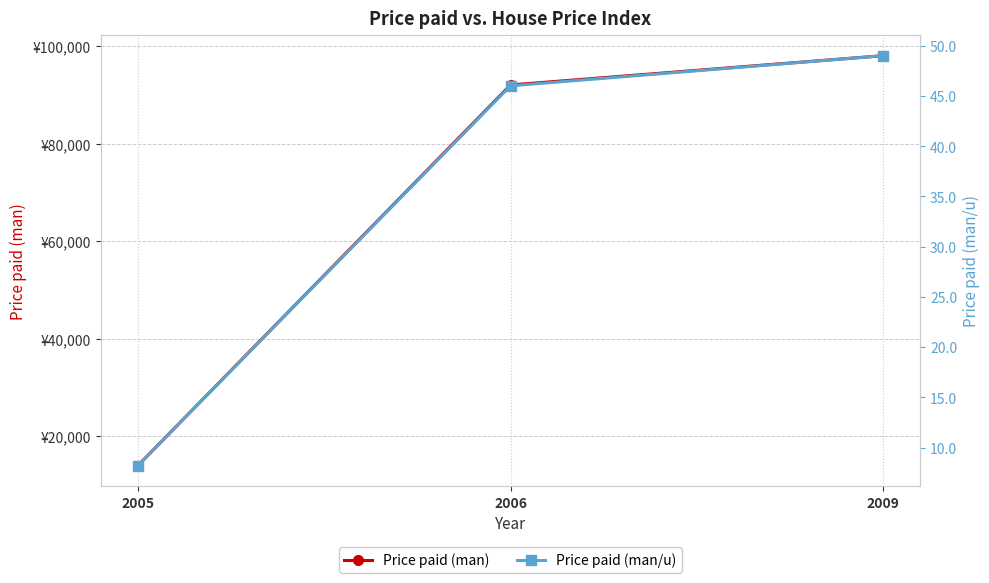

What is the average value of the Price paid (man) series?

68000.0